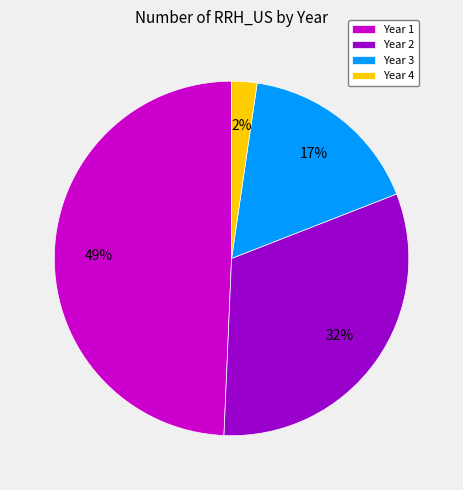

The Year 3 slice represents 17% of the pie. True or false?

True